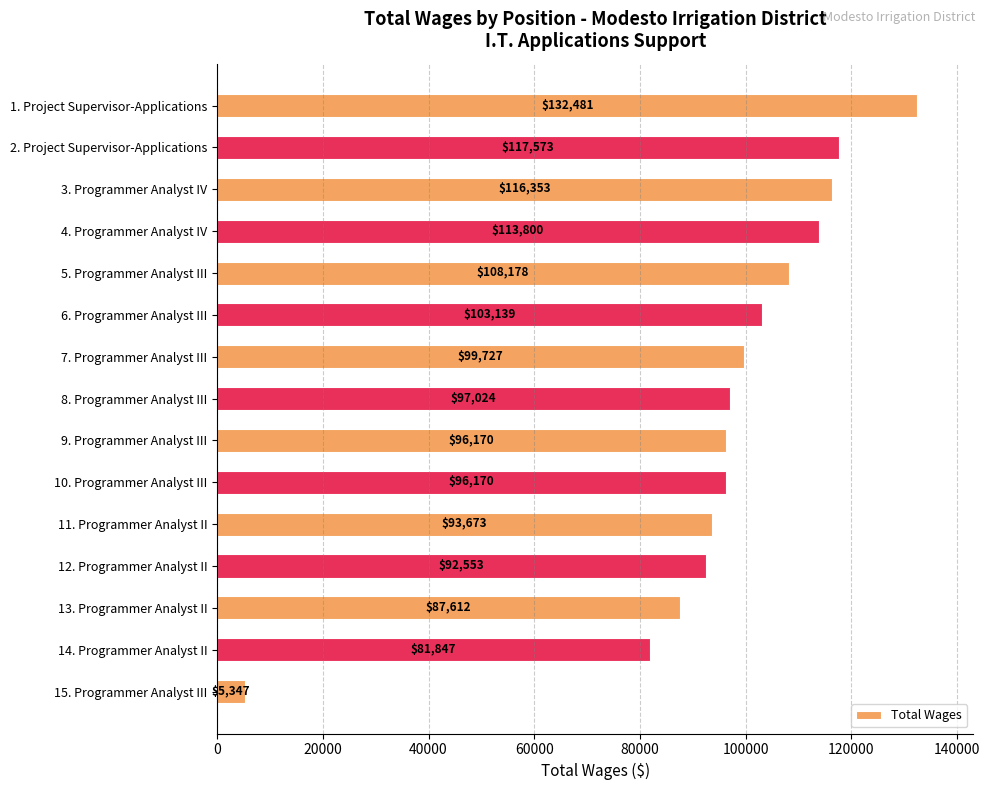

Reading top to bottom, extract all data points from this chart.

1. Project Supervisor-Applications=132481	2. Project Supervisor-Applications=117573	3. Programmer Analyst IV=116353	4. Programmer Analyst IV=113800	5. Programmer Analyst III=108178	6. Programmer Analyst III=103139	7. Programmer Analyst III=99727	8. Programmer Analyst III=97024	9. Programmer Analyst III=96170	10. Programmer Analyst III=96170	11. Programmer Analyst II=93673	12. Programmer Analyst II=92553	13. Programmer Analyst II=87612	14. Programmer Analyst II=81847	15. Programmer Analyst III=5347